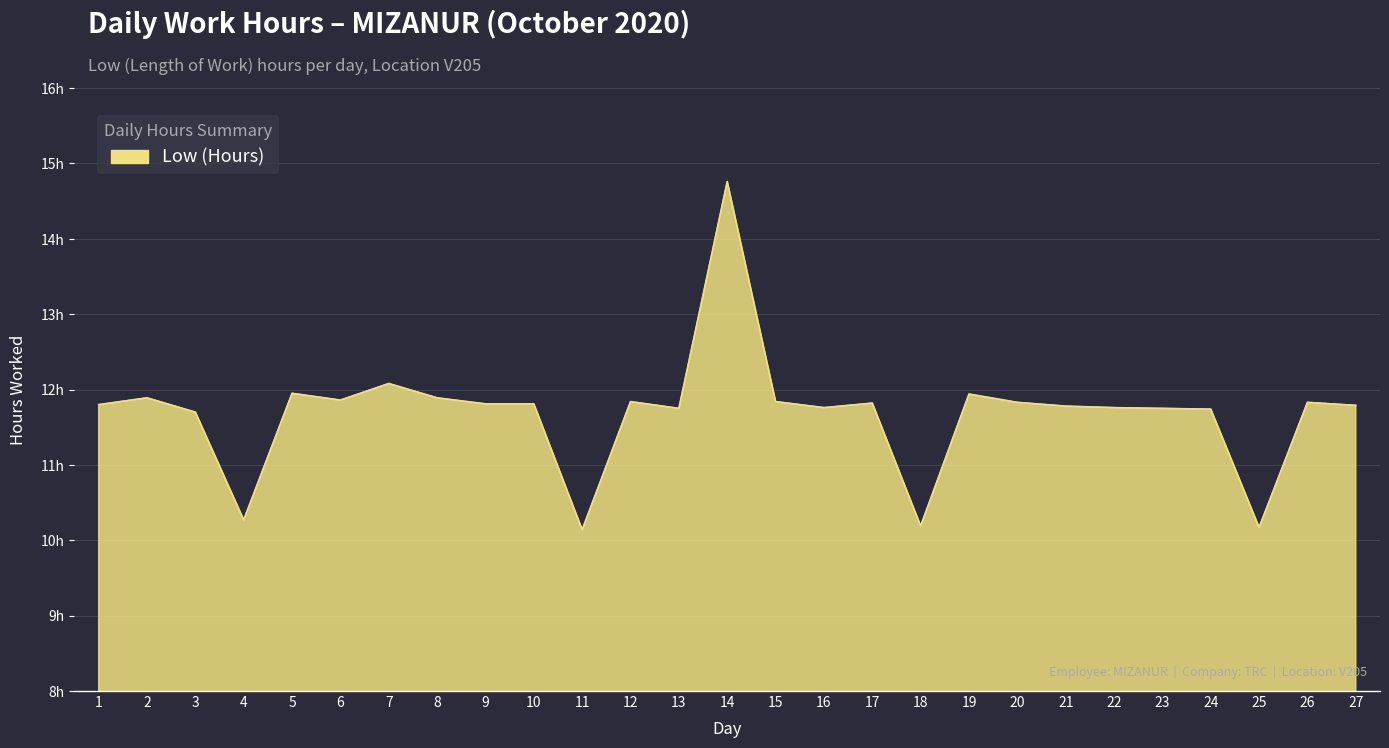

True or false: the data has more than 0 interior local peaks.

True